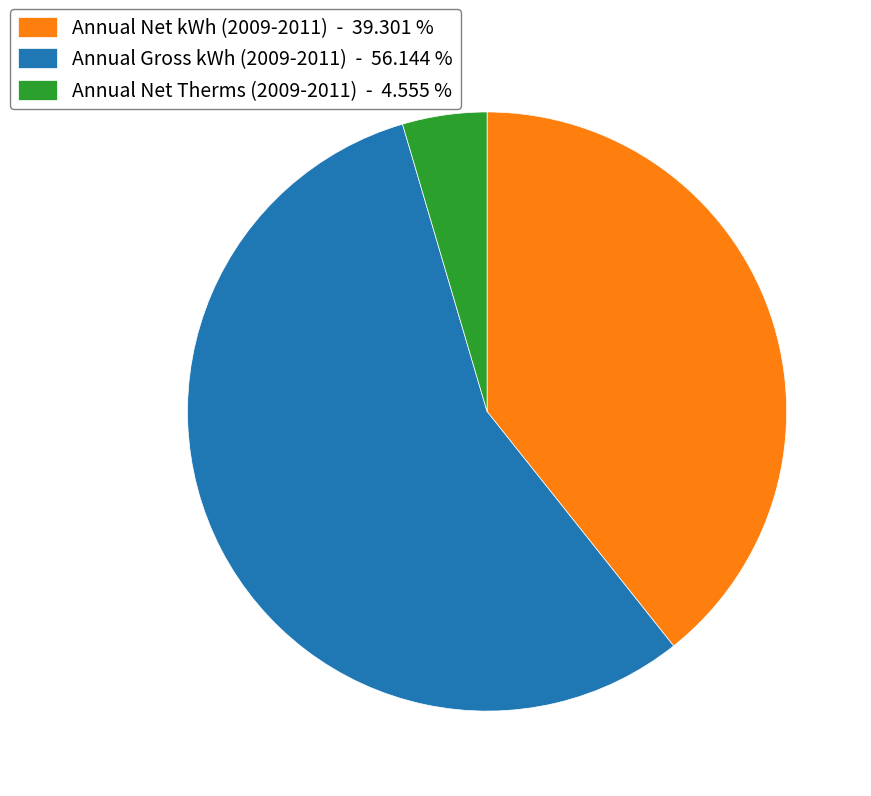

Is the sum of Annual Net kWh (2009-2011) - 39.301 % and Annual Gross kWh (2009-2011) - 56.144 % greater than half?

Yes